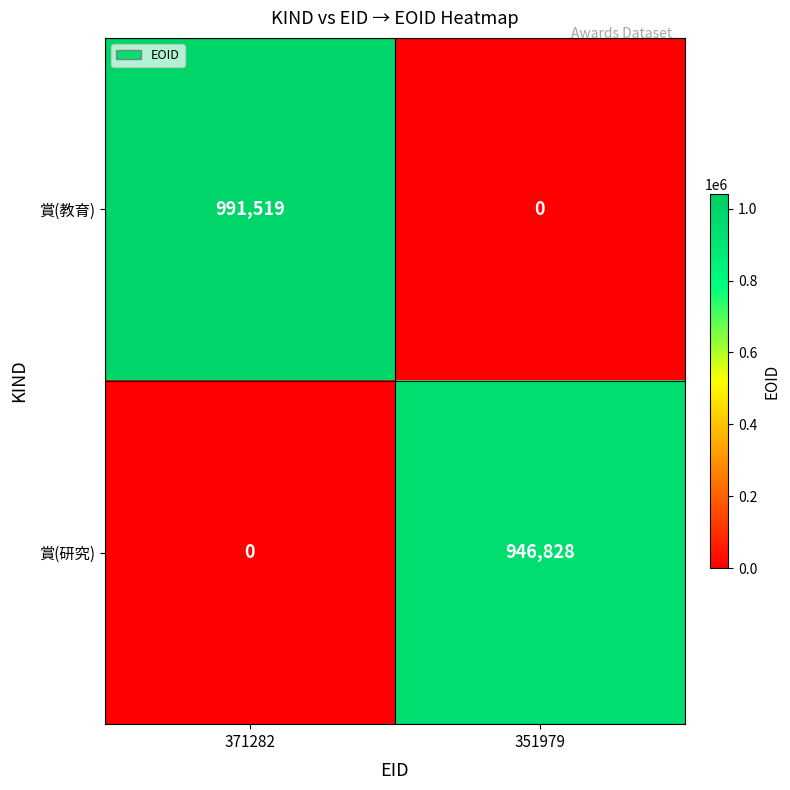

At which category is the sum across all series the highest?

371282